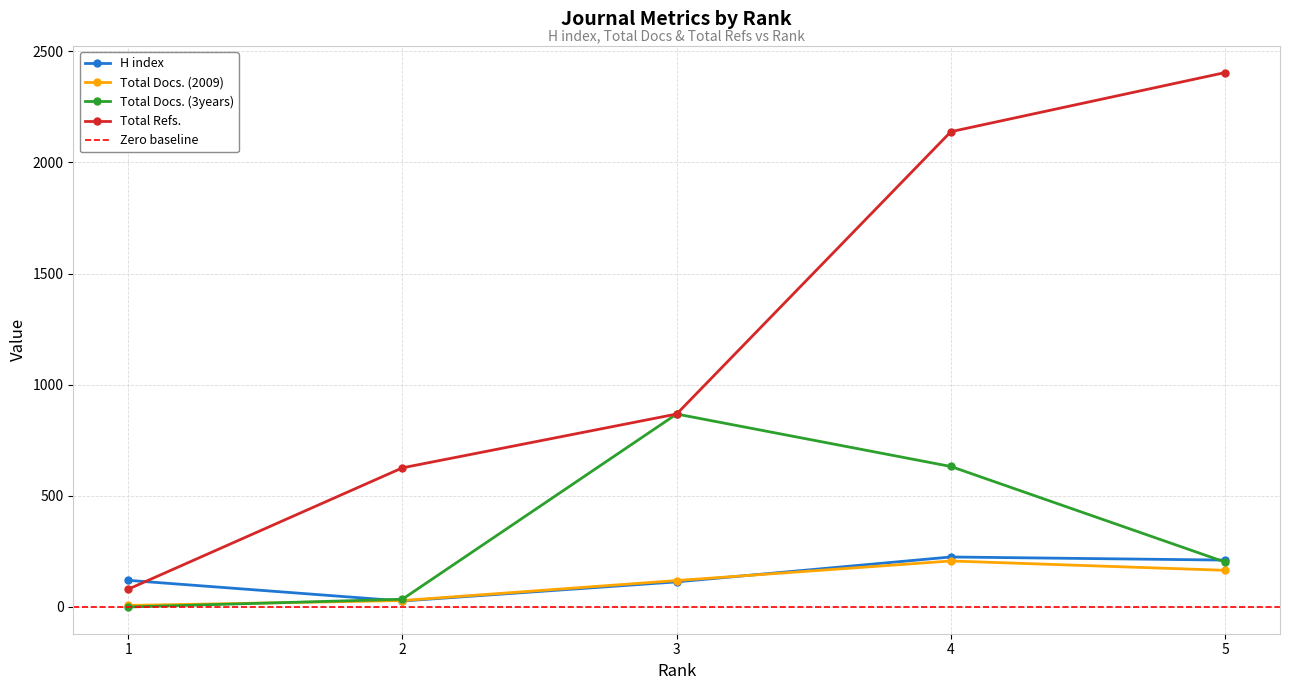

Reading left to right, what are all the values shown in this chart?

H index: 120	27	113	225	211
Total Docs. (2009): 7	29	119	207	165
Total Docs. (3years): 0	35	868	632	202
Total Refs.: 80	626	868	2138	2404